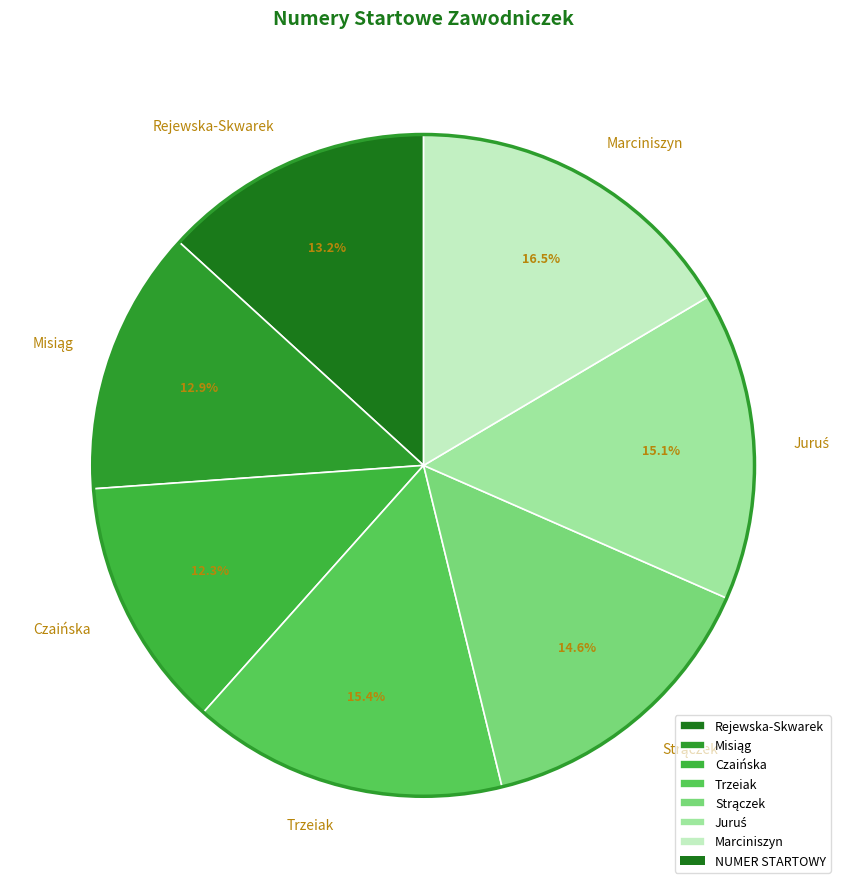

Is there a majority slice in this chart?

No